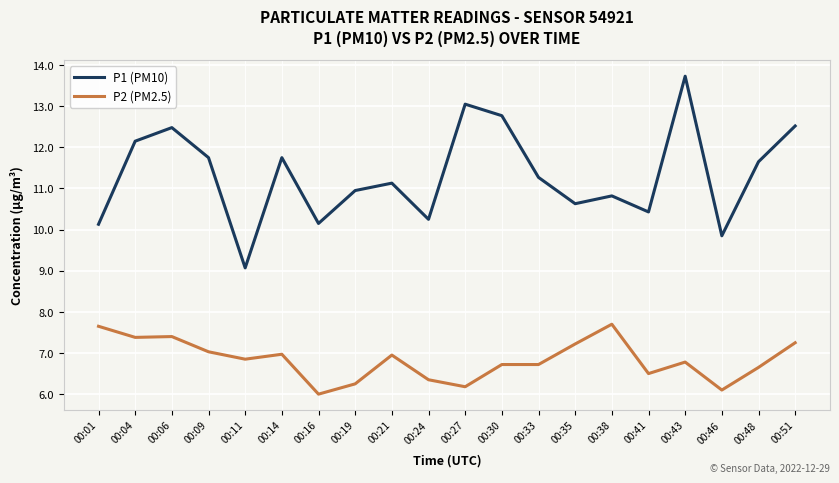

List the series in order of their peak value, highest first.

P1 (PM10), P2 (PM2.5)